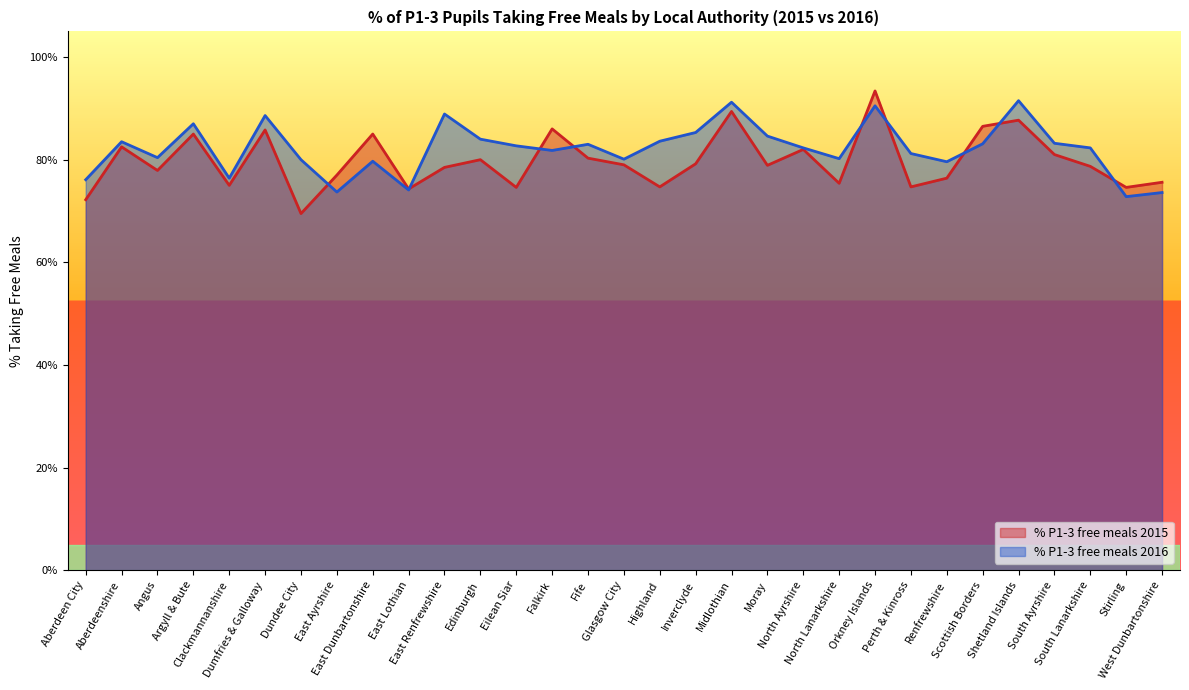

What value does the data have at North Ayrshire?

0.8